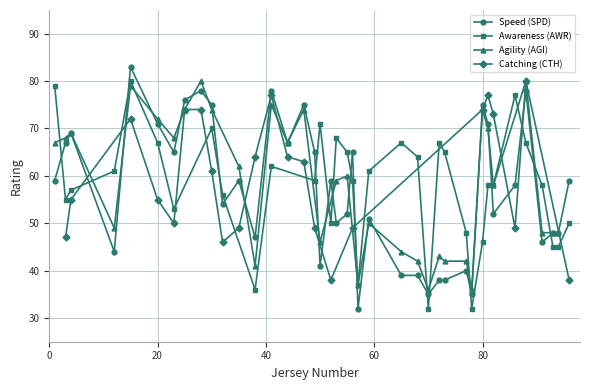

True or false: Agility (AGI) and Awareness (AWR) cross at least once.

True